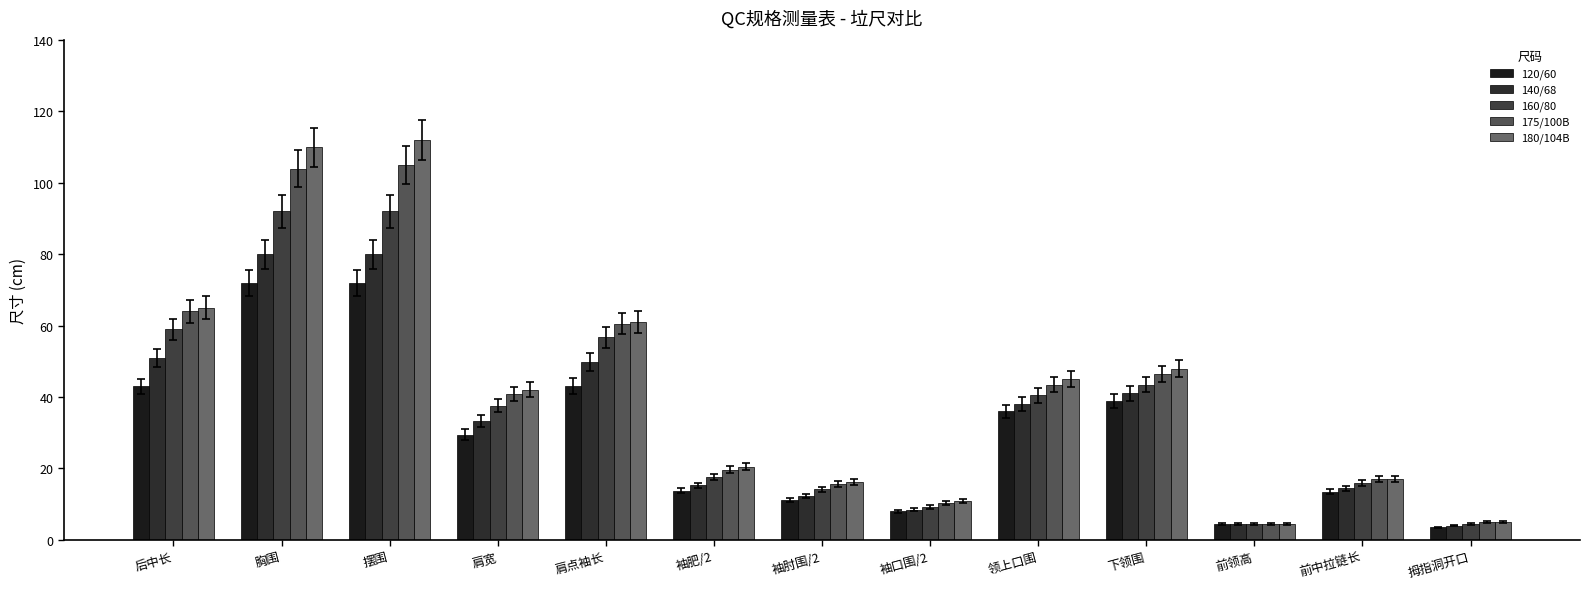

Which has a higher value, 袖口围/2 or 前中拉链长?

前中拉链长